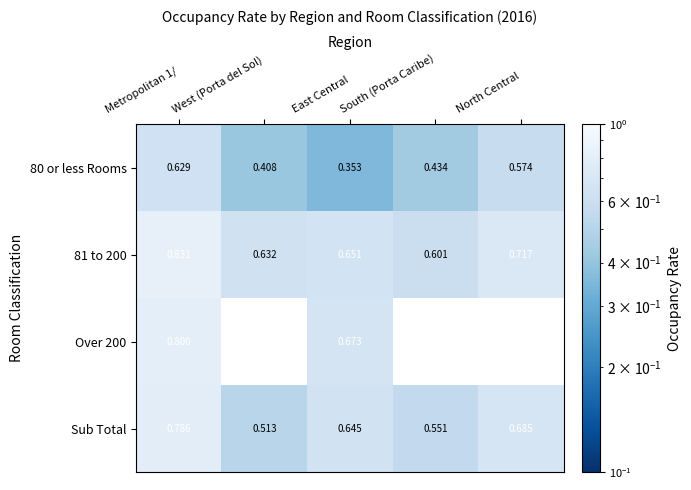

How many distinct data groups are displayed?

4